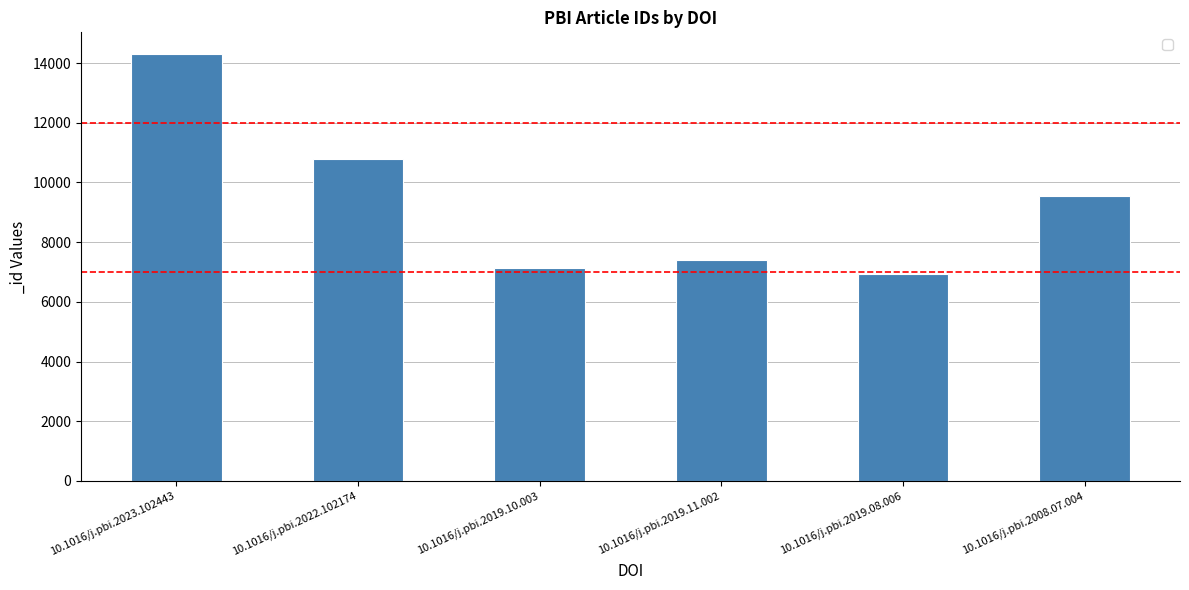

Reading left to right, what are all the values shown in this chart?

10.1016/j.pbi.2023.102443=14313	10.1016/j.pbi.2022.102174=10768	10.1016/j.pbi.2019.10.003=7142	10.1016/j.pbi.2019.11.002=7394	10.1016/j.pbi.2019.08.006=6943	10.1016/j.pbi.2008.07.004=9537